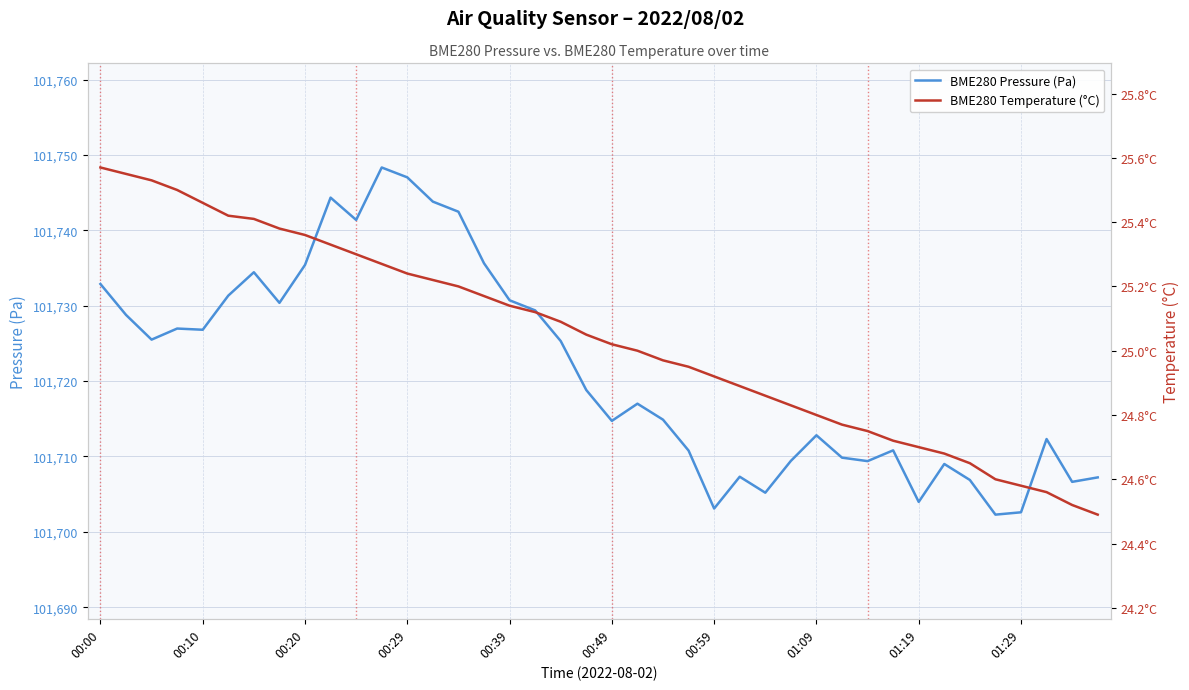

What position from the left is 19?

20